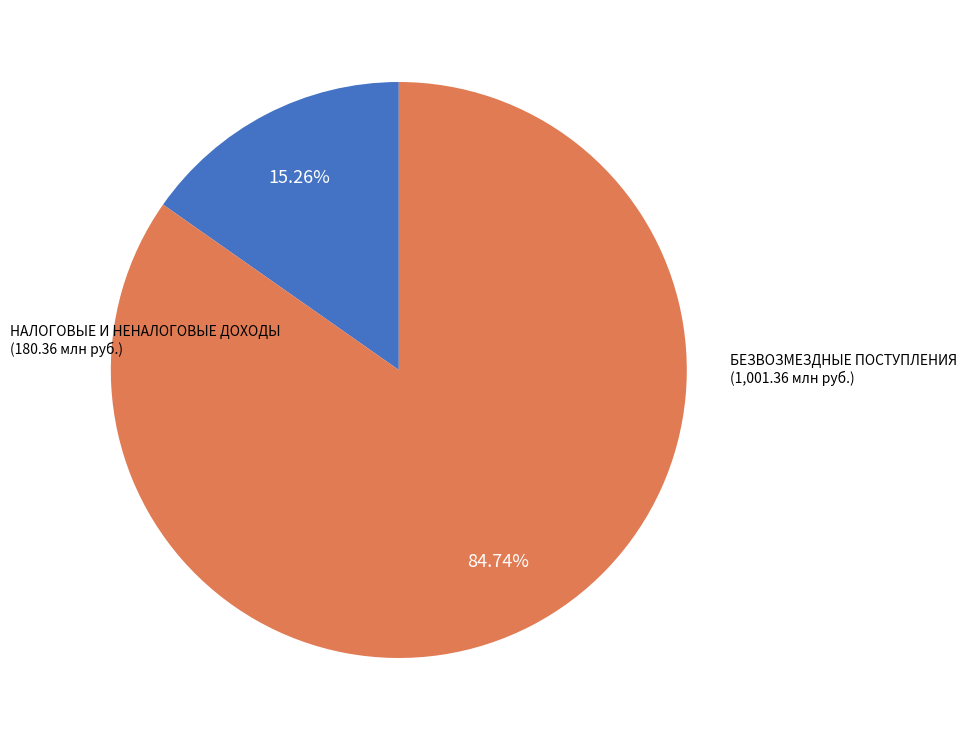

Is there any slice that represents more than half of the pie?

Yes